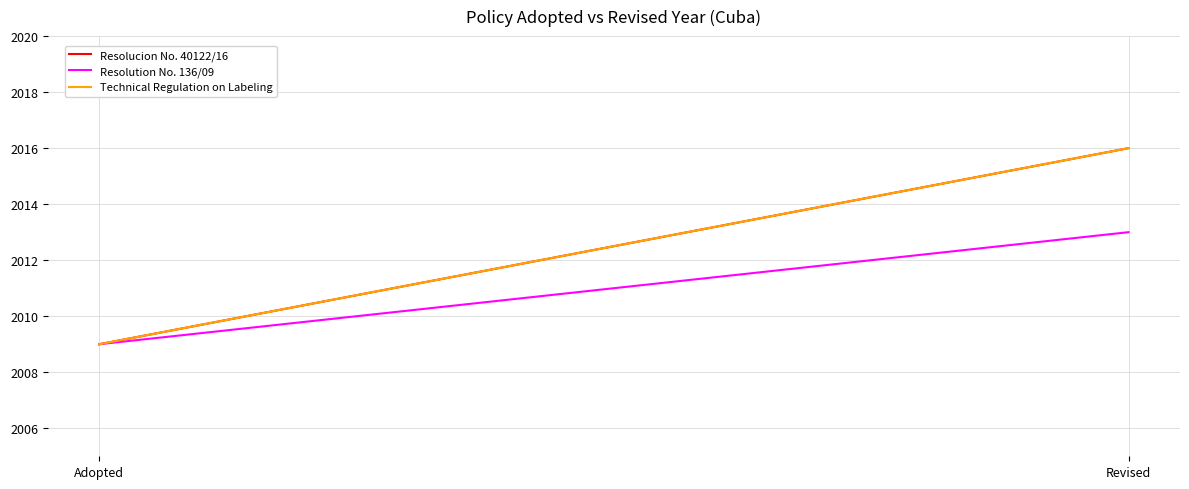

What is the difference between the Resolucion No. 40122/16 values at Adopted and Revised?

7